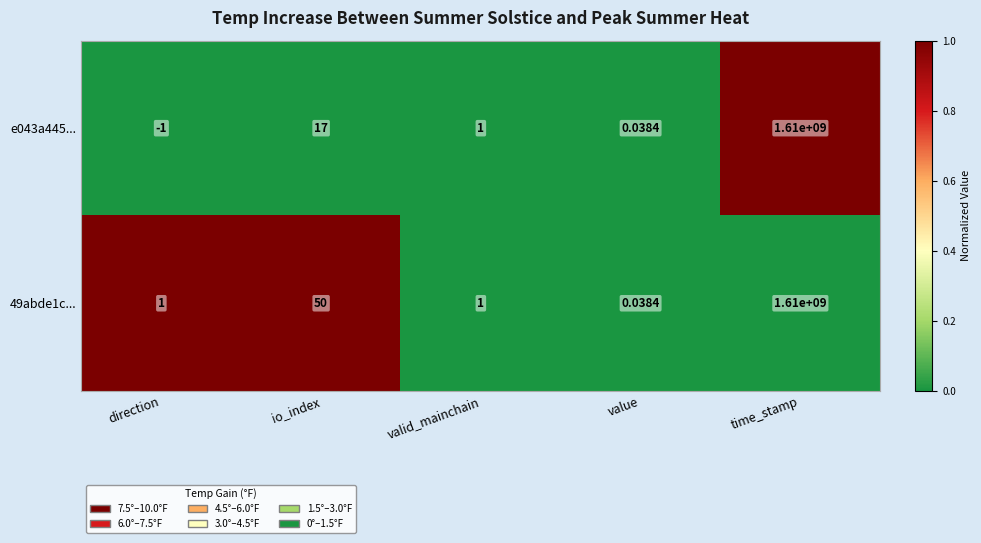

Count the number of categories in the chart.

5